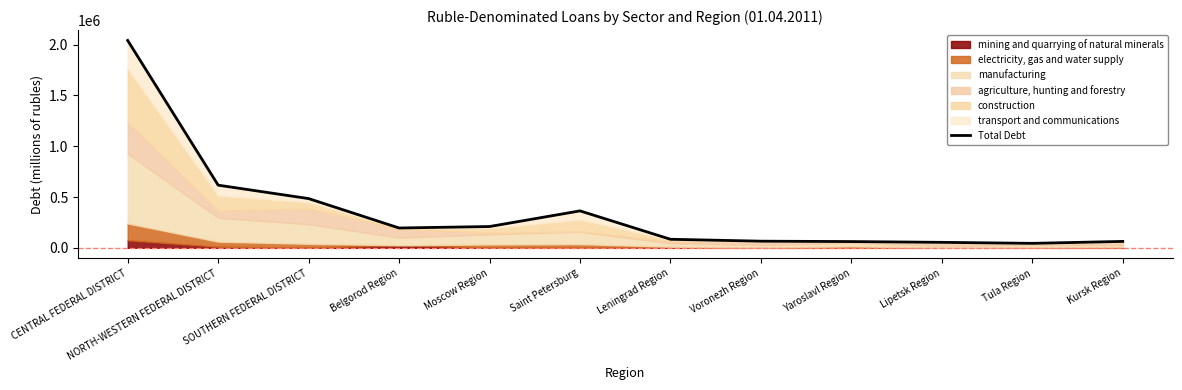

Rank the categories by value from highest to lowest.

CENTRAL FEDERAL DISTRICT, NORTH-WESTERN FEDERAL DISTRICT, SOUTHERN FEDERAL DISTRICT, Saint Petersburg, Moscow Region, Belgorod Region, Leningrad Region, Voronezh Region, Kursk Region, Yaroslavl Region, Lipetsk Region, Tula Region